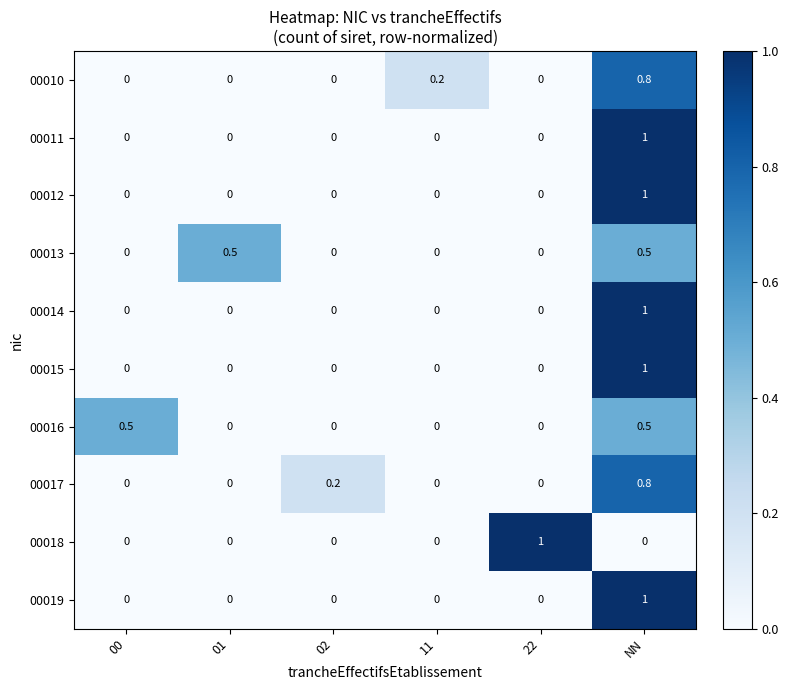

What value does the 00013 series have at 01?

0.5